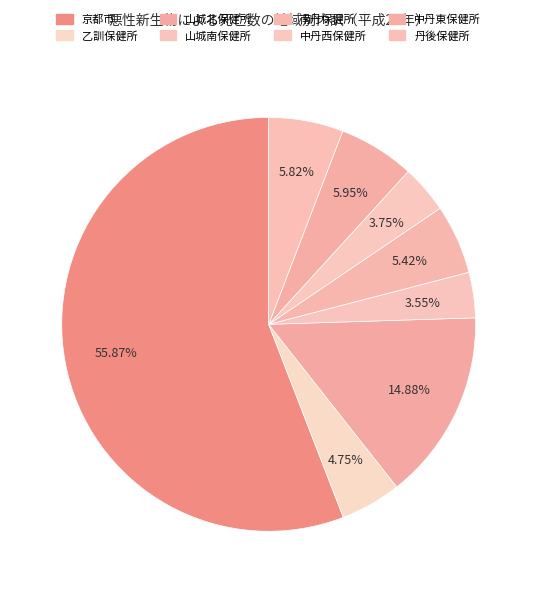

Is 京都市 the majority of the pie?

Yes